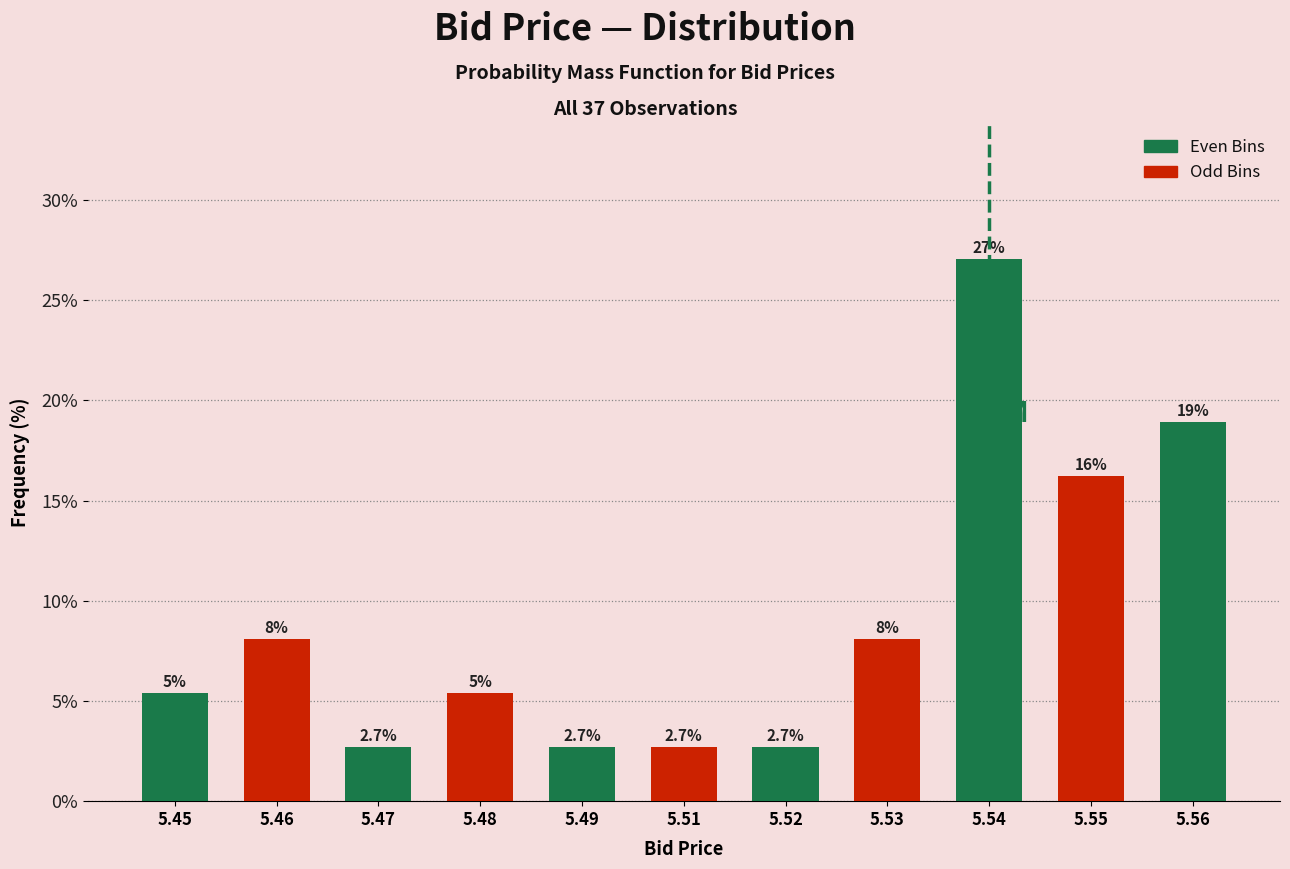

Reading left to right, extract all data points from this chart.

5.4	8.1	2.7	5.4	2.7	2.7	2.7	8.1	27.0	16.2	18.9